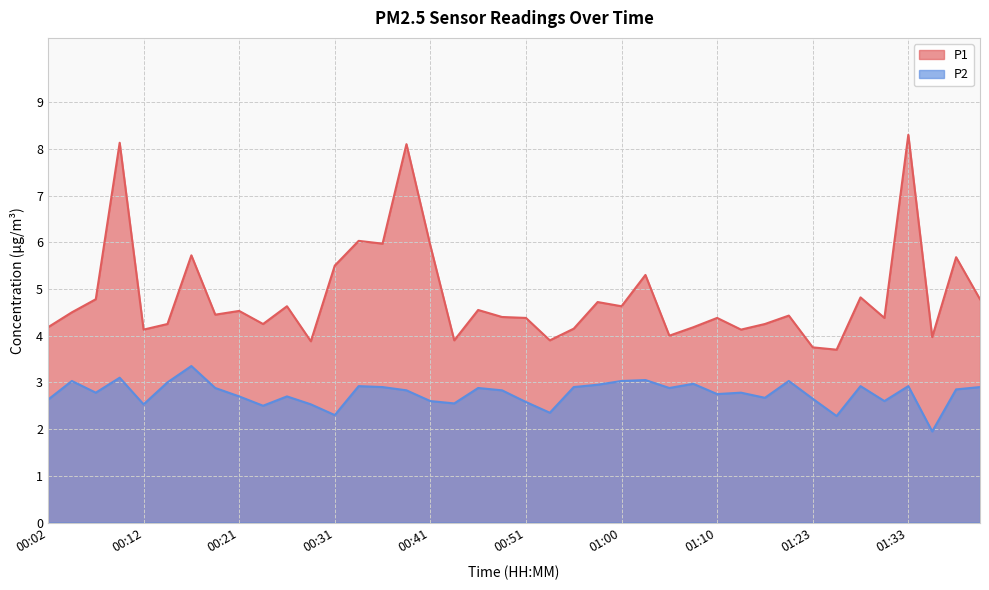

What is the smallest value displayed?

1.9